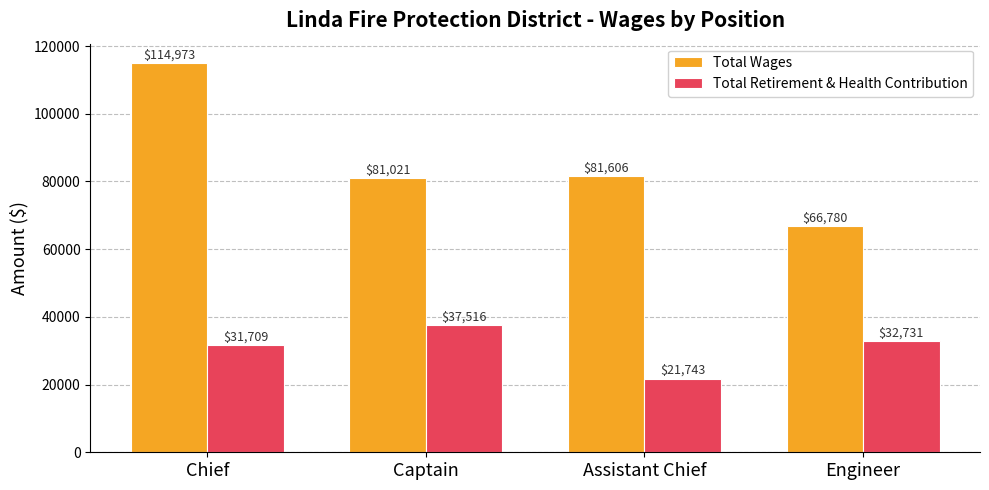

How many values in the Total Retirement & Health Contribution series are below 32731?

2